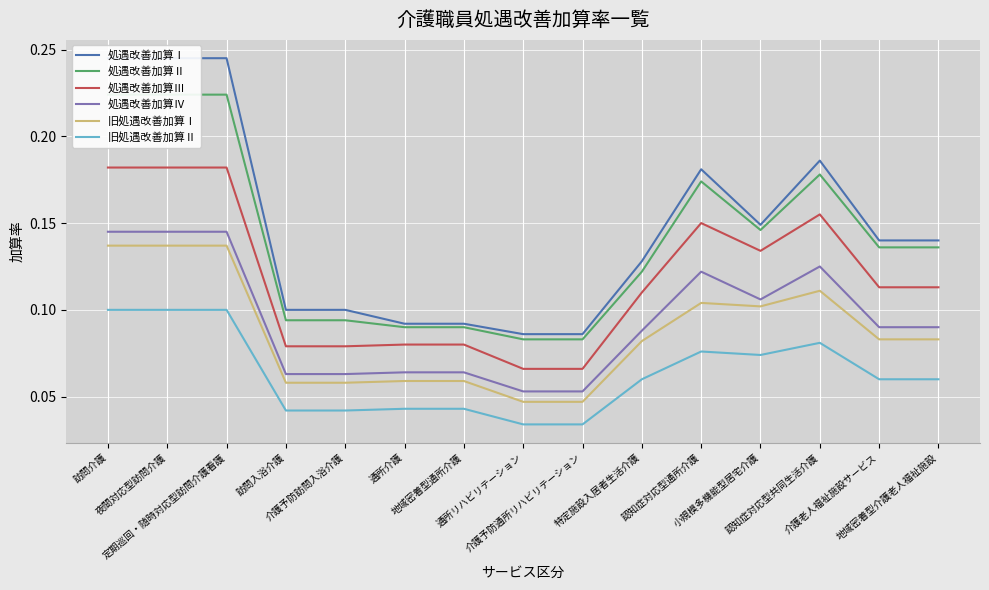

What position from the right is 定期巡回・随時対応型訪問介護看護?

13